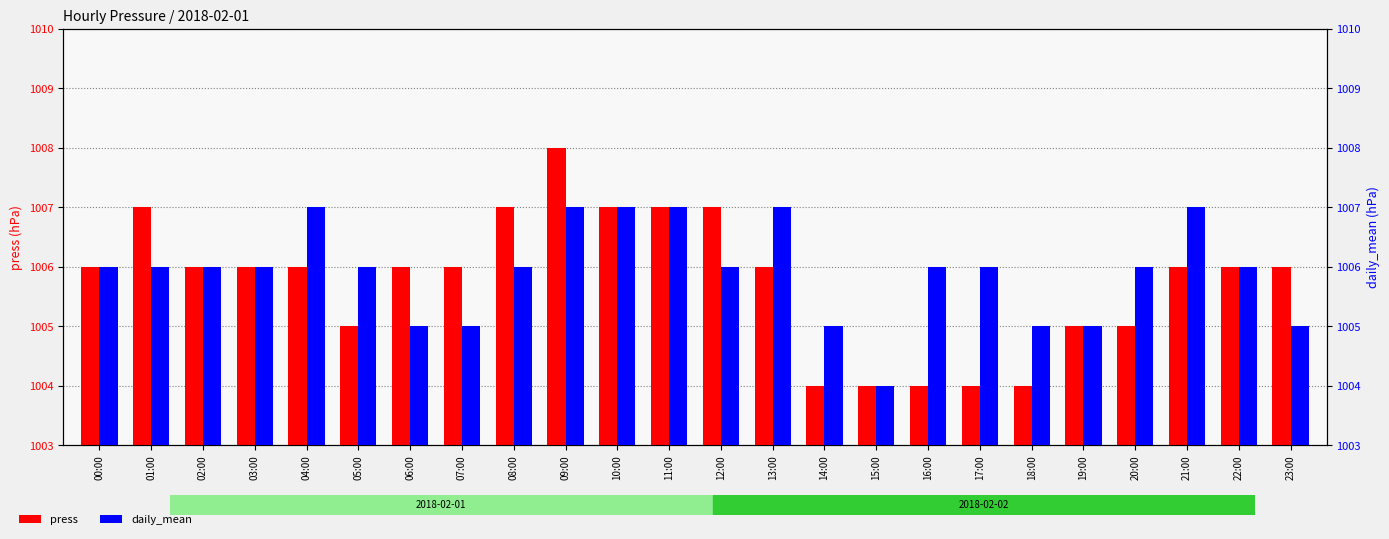

What is the value of the daily_mean bar at the 5th from the left?

1007